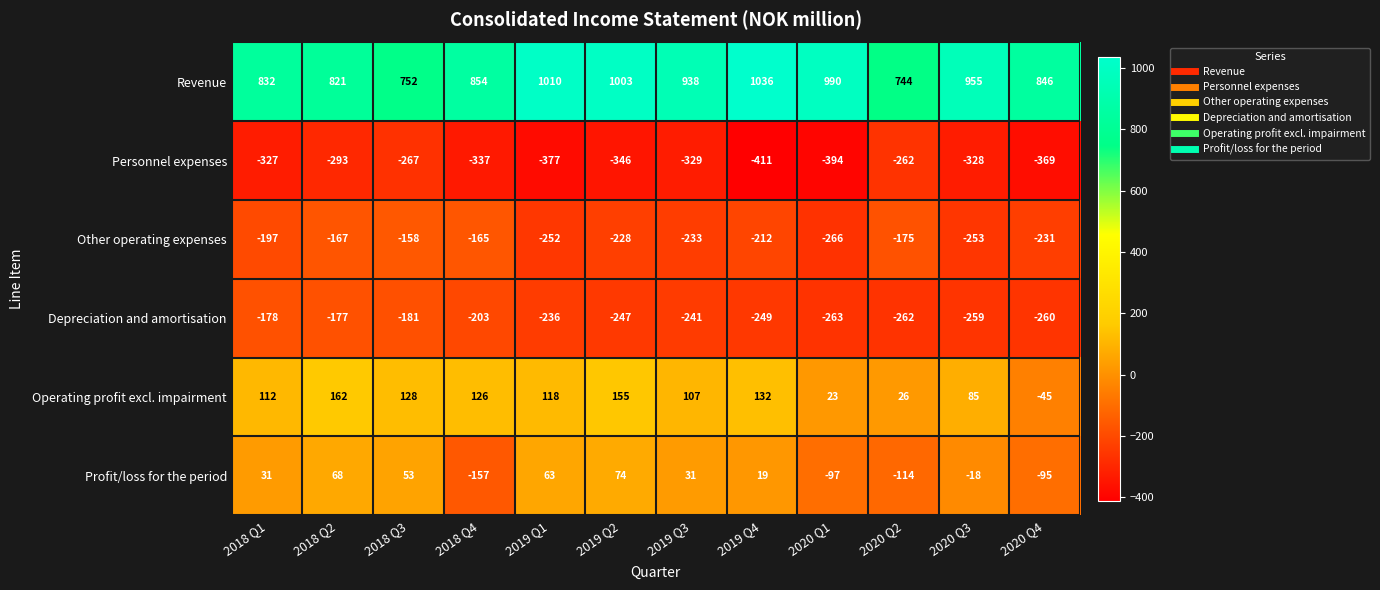

What is the spread (max minus min) of values at 2019 Q2?

1349